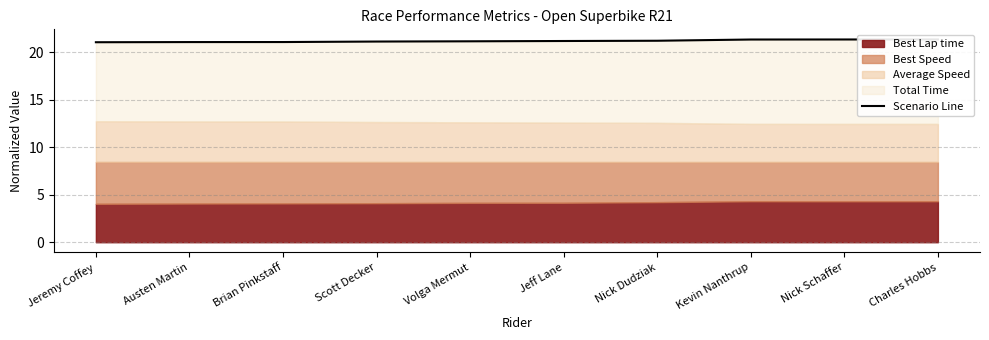

How many lines are shown in the chart?

1